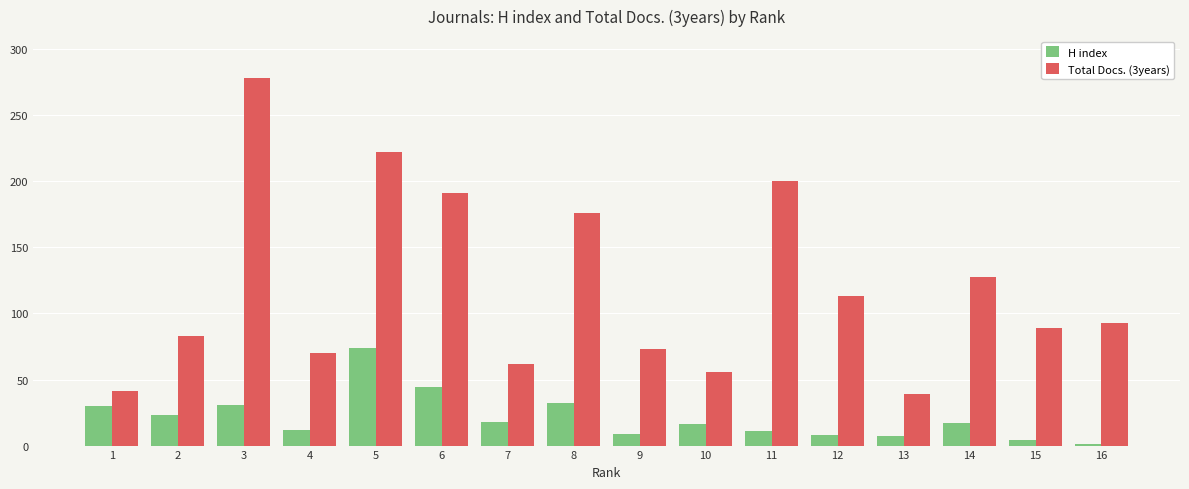

Which series has the widest spread of values?

Total Docs. (3years)